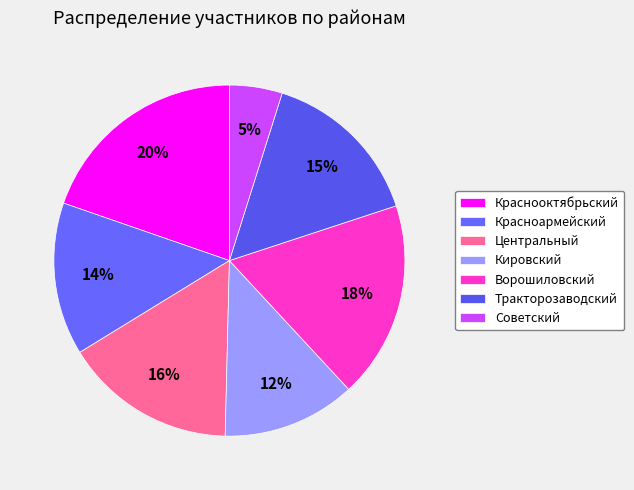

To the nearest percent, what percentage of the pie is Центральный?

16%